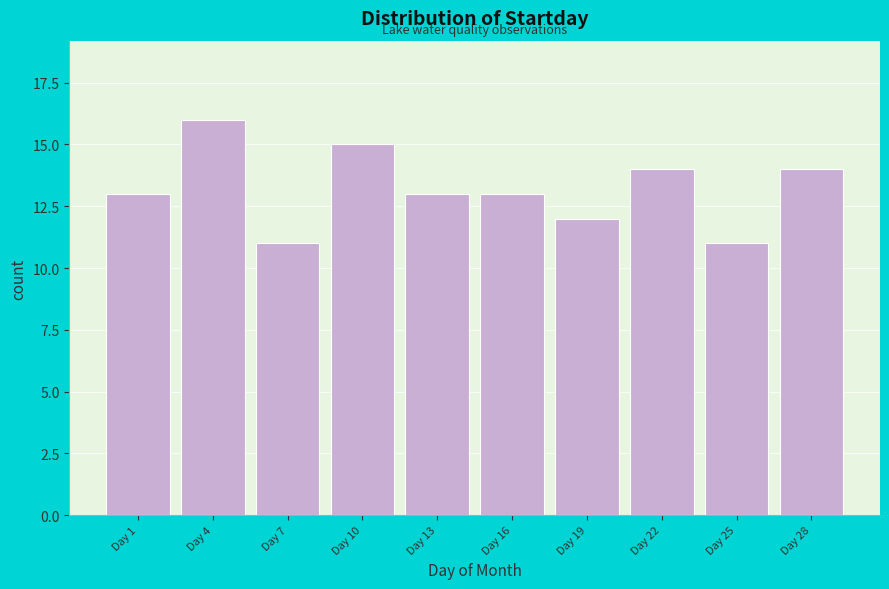

Reading right to left, list all the values displayed in this chart.

14	11	14	12	13	13	15	11	16	13